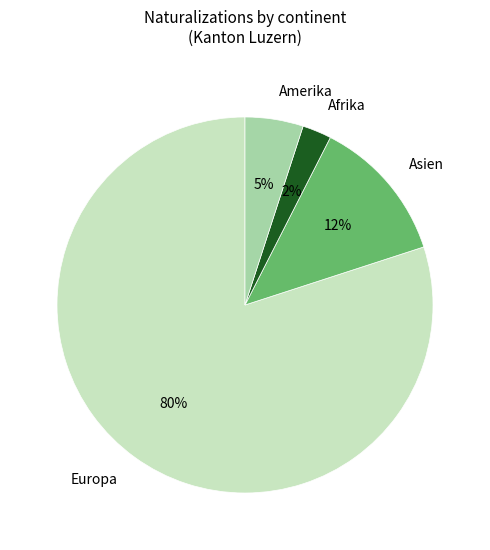

What is the ratio of the value at Afrika to the value at Asien?

0.2